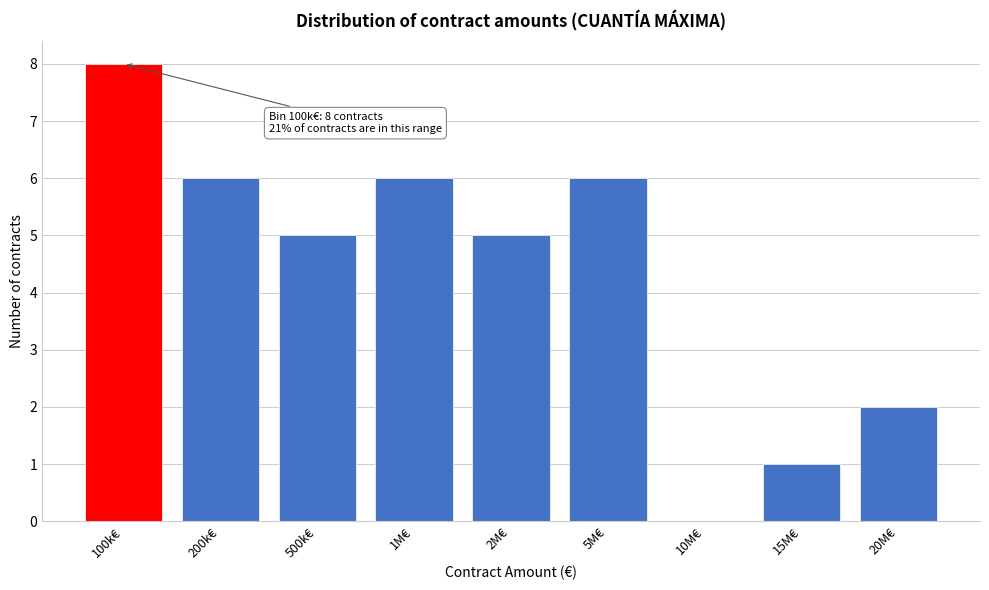

Reading left to right, transcribe all the data shown in this chart.

100k€=8	200k€=6	500k€=5	1M€=6	2M€=5	5M€=6	10M€=0	15M€=1	20M€=2